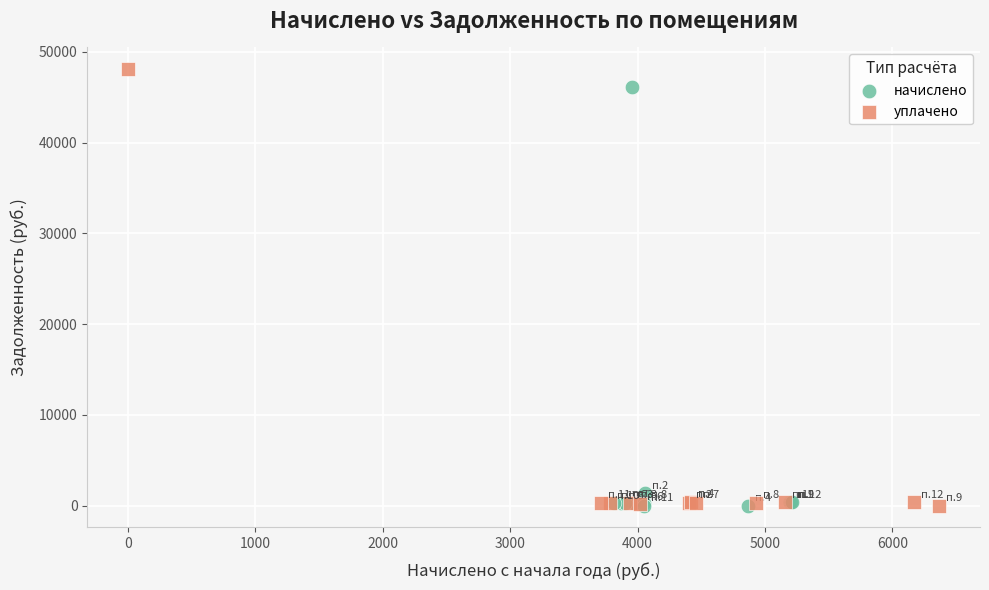

Which series has the largest Y range (max minus min)?

уплачено